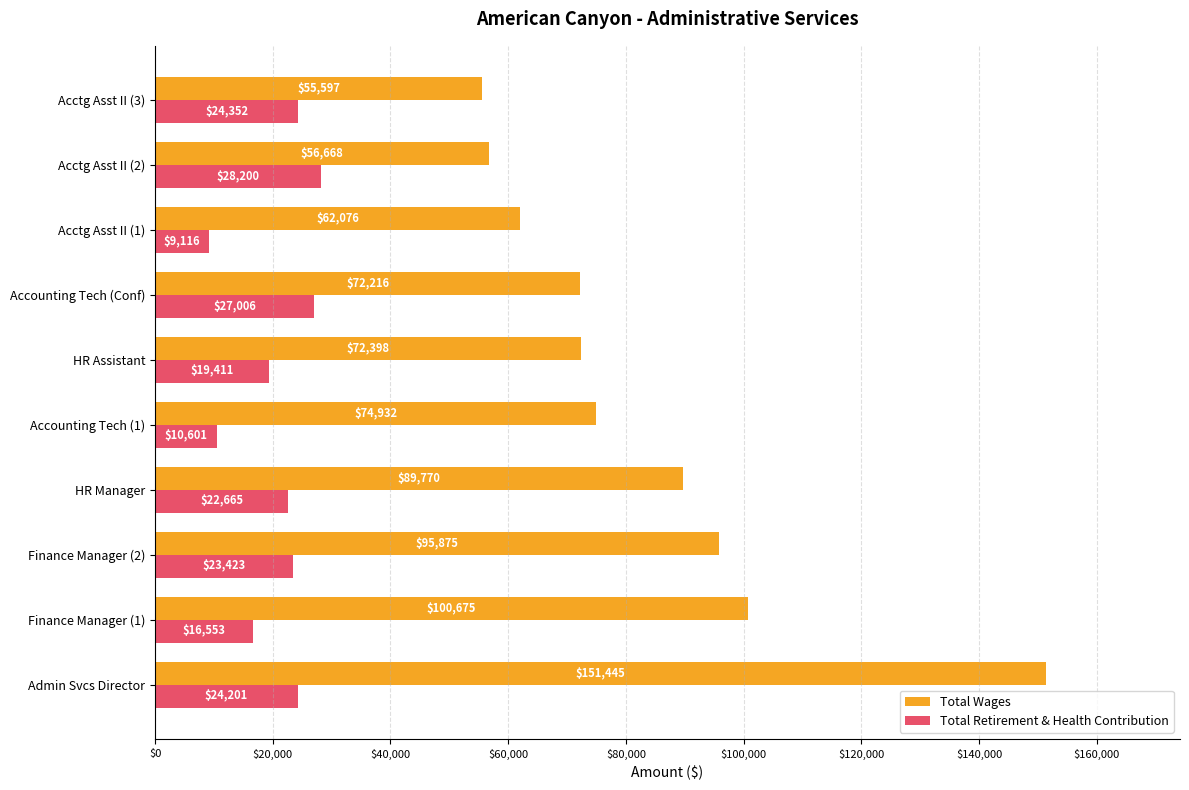

The Total Retirement & Health Contribution series shows 13881 at Admin Svcs Director. True or false?

False